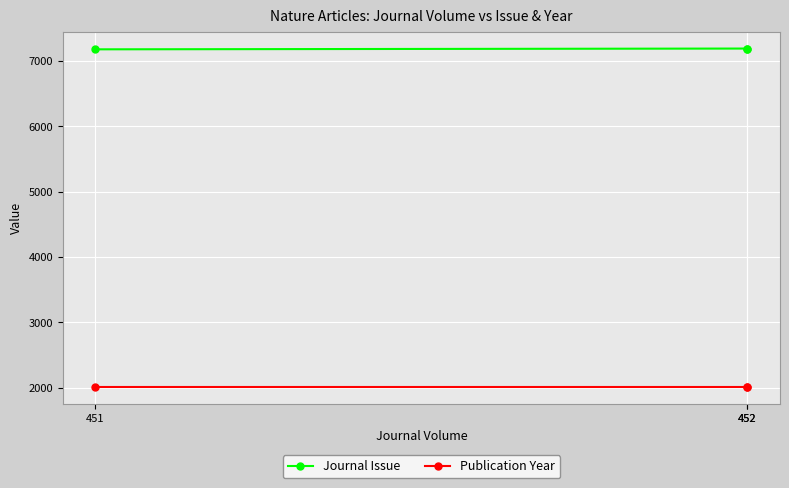

The Publication Year series shows 3612 at 452. True or false?

False